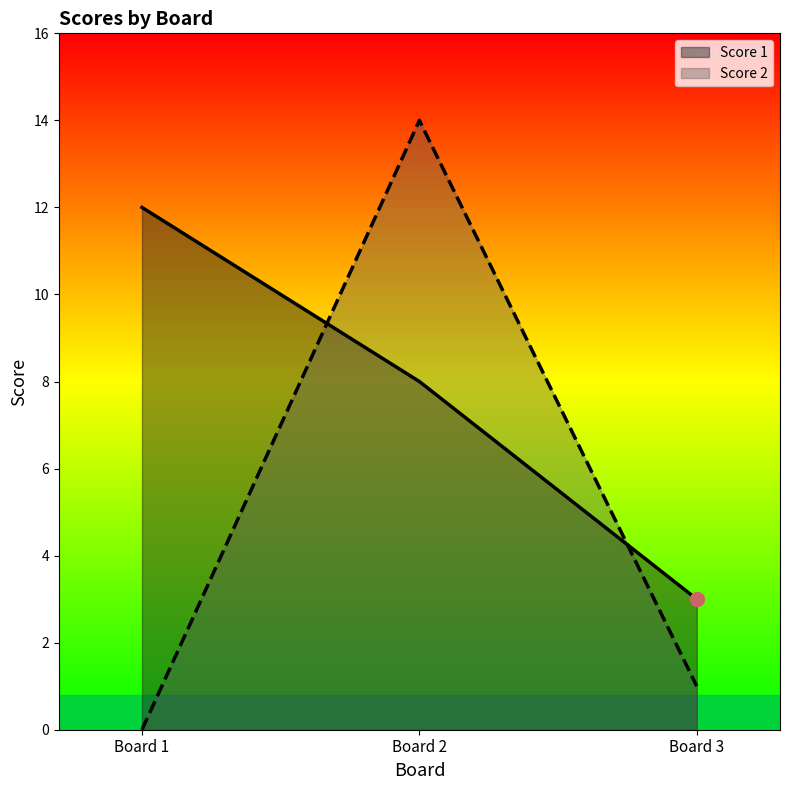

The value of Score 1 at Board 3 is 3. True or false?

True